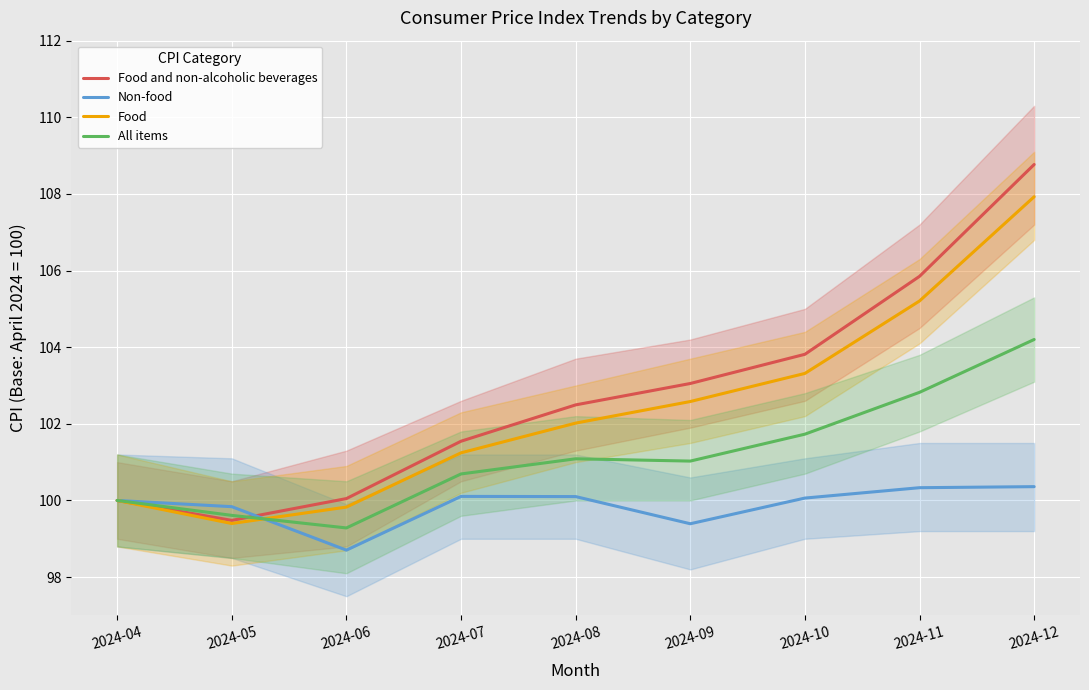

Reading left to right, what are all the values shown in this chart?

Food and non-alcoholic beverages: 2024-04=100.0	2024-05=99.5	2024-06=100.0	2024-07=101.5	2024-08=102.5	2024-09=103.1	2024-10=103.8	2024-11=105.8	2024-12=108.8
Non-food: 2024-04=100.0	2024-05=99.8	2024-06=98.7	2024-07=100.1	2024-08=100.1	2024-09=99.4	2024-10=100.1	2024-11=100.3	2024-12=100.4
Food: 2024-04=100.0	2024-05=99.4	2024-06=99.8	2024-07=101.2	2024-08=102.0	2024-09=102.6	2024-10=103.3	2024-11=105.2	2024-12=107.9
All items: 2024-04=100.0	2024-05=99.6	2024-06=99.3	2024-07=100.7	2024-08=101.1	2024-09=101.0	2024-10=101.7	2024-11=102.8	2024-12=104.2